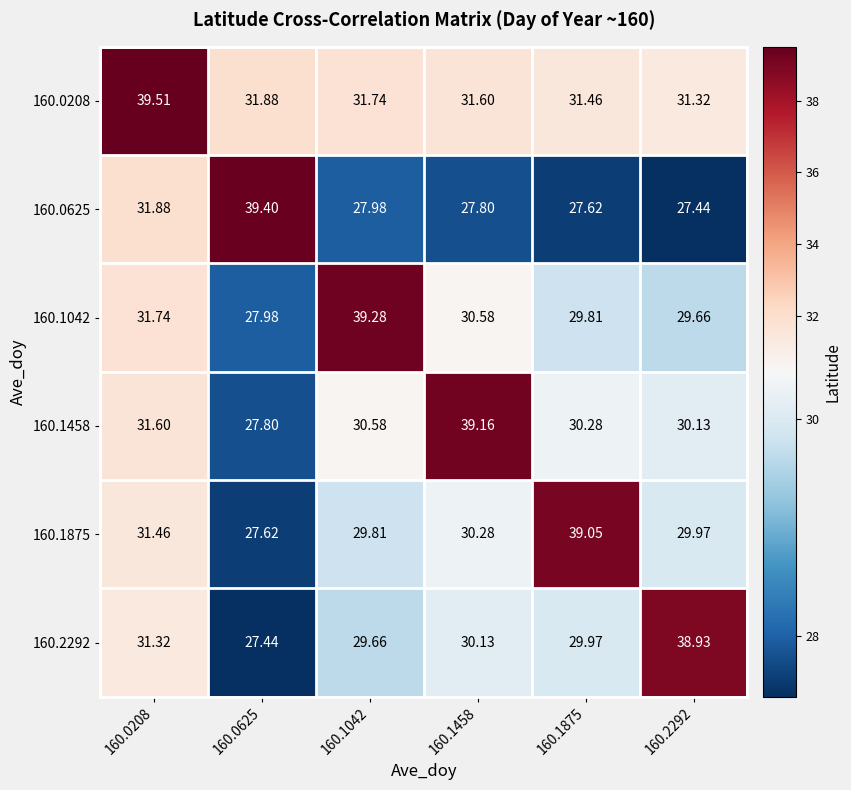

Reading left to right, list all the values displayed in this chart.

160.0208: 160.0208=39.5	160.0625=31.9	160.1042=31.7	160.1458=31.6	160.1875=31.5	160.2292=31.3
160.0625: 160.0208=31.9	160.0625=39.4	160.1042=28.0	160.1458=27.8	160.1875=27.6	160.2292=27.4
160.1042: 160.0208=31.7	160.0625=28.0	160.1042=39.3	160.1458=30.6	160.1875=29.8	160.2292=29.7
160.1458: 160.0208=31.6	160.0625=27.8	160.1042=30.6	160.1458=39.2	160.1875=30.3	160.2292=30.1
160.1875: 160.0208=31.5	160.0625=27.6	160.1042=29.8	160.1458=30.3	160.1875=39.0	160.2292=30.0
160.2292: 160.0208=31.3	160.0625=27.4	160.1042=29.7	160.1458=30.1	160.1875=30.0	160.2292=38.9